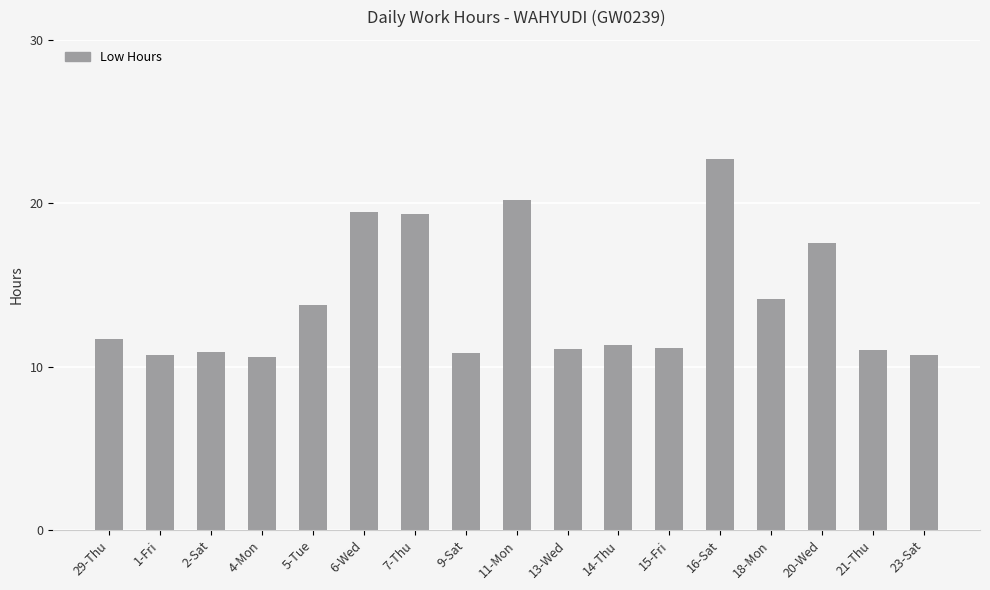

What is the sum of all values?

237.1